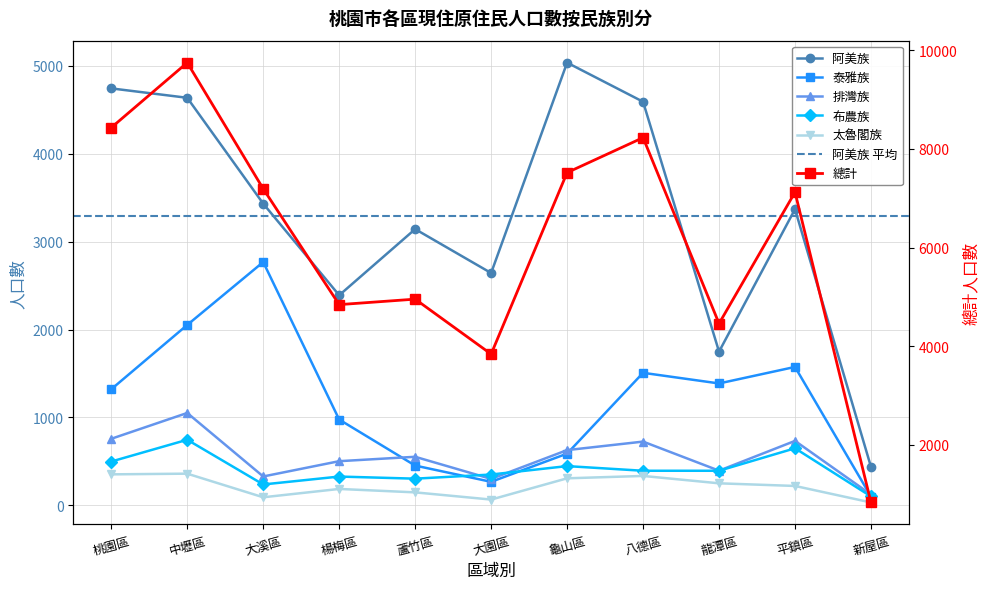

What is the label of the 4th point from the left?

楊梅區